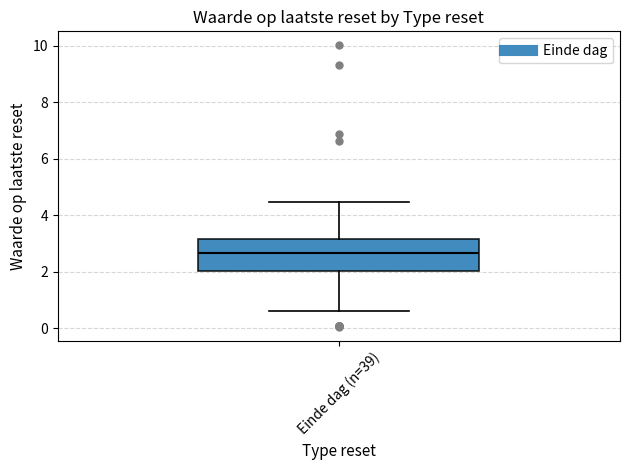

Read this box plot against the y-axis: the position of the median line, the range covered by the box, and the ends of both whiskers. The values are not printed on the chart, so give them approximately, as read against the axis.

median 2.6, box 2.0 to 3.2, whiskers 0.6 to 4.4